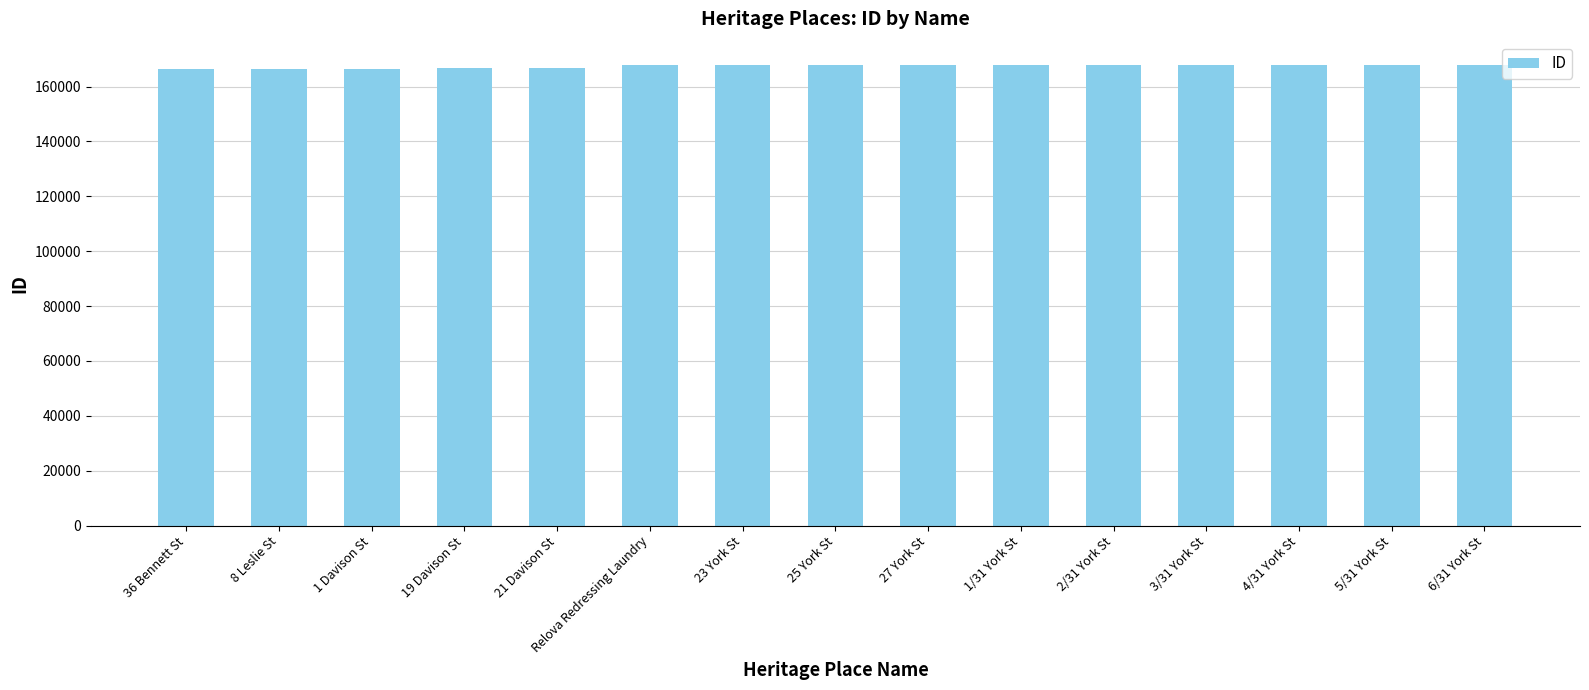

Approximately how many times larger is the value at Relova Redressing Laundry compared to 4/31 York St?

1.0